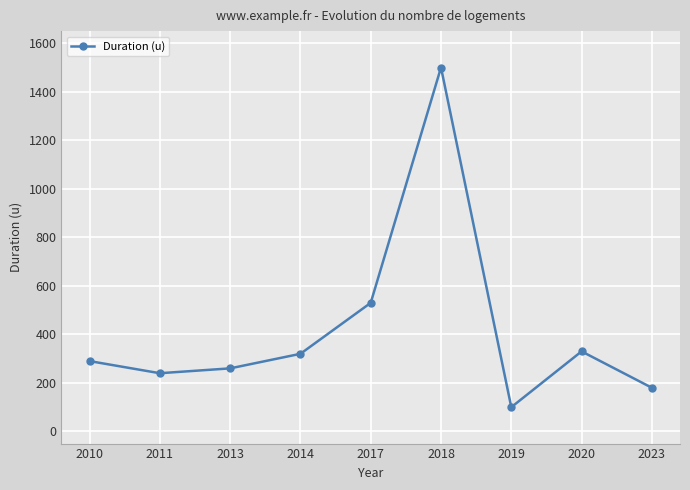

What is the smallest value displayed?

100